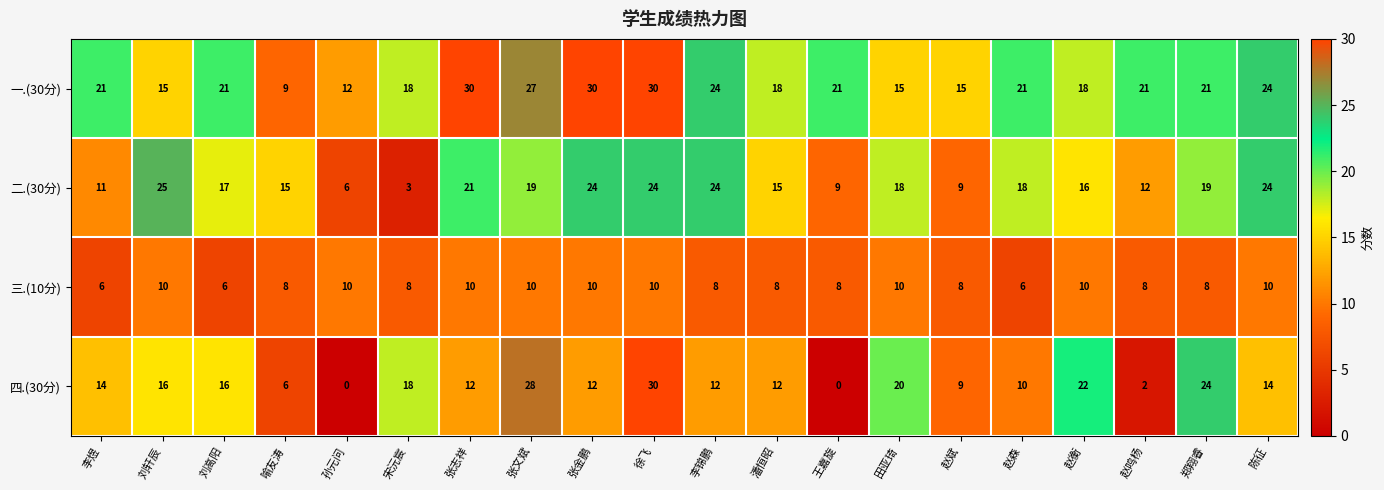

The 一.(30分) series shows 21 at 李煜. True or false?

True